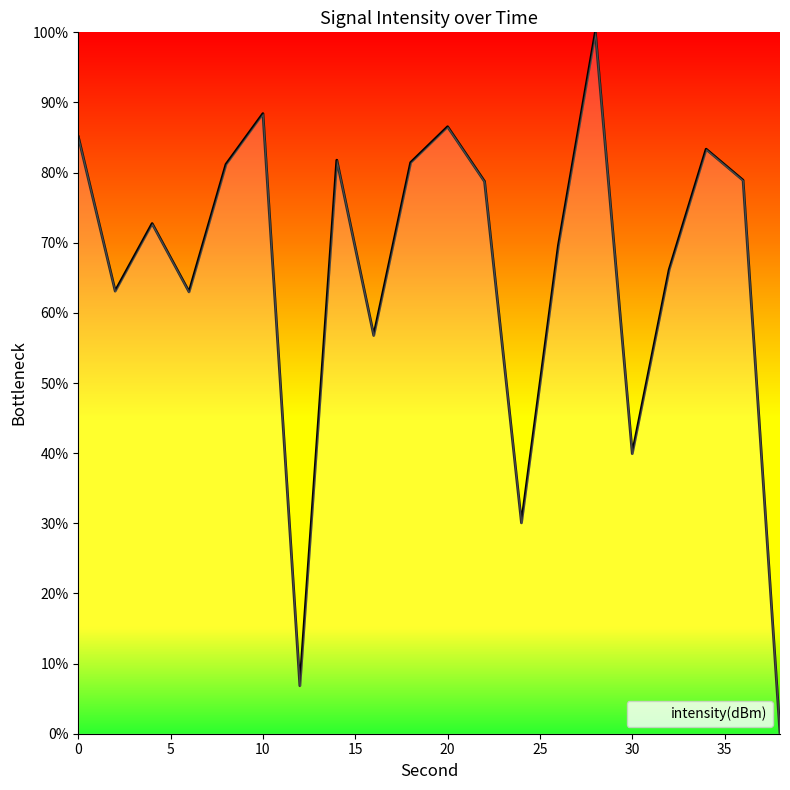

What is the greatest value displayed?

100.0